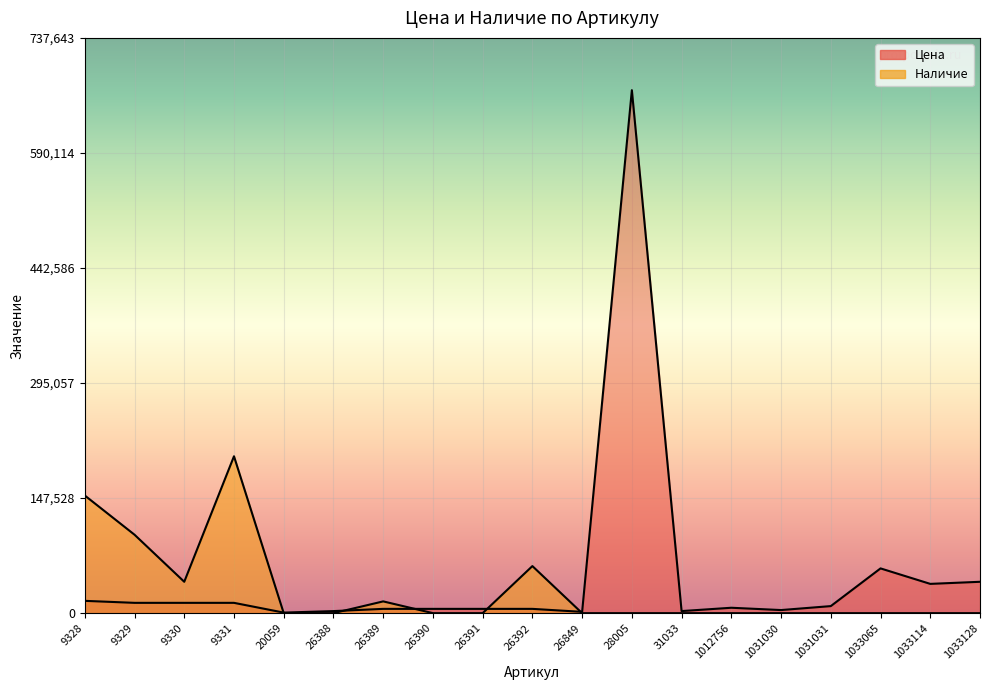

At which category does Цена reach its first local valley?

9330